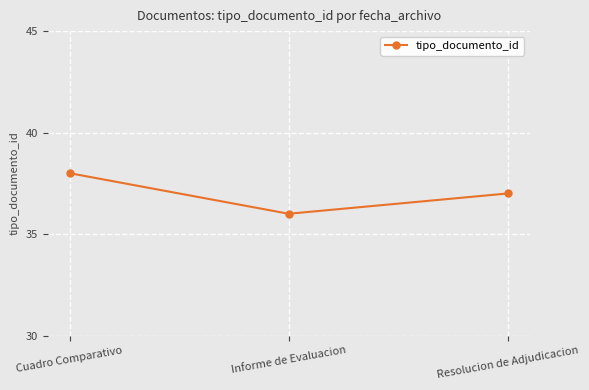

The value at Cuadro Comparativo is 54. True or false?

False